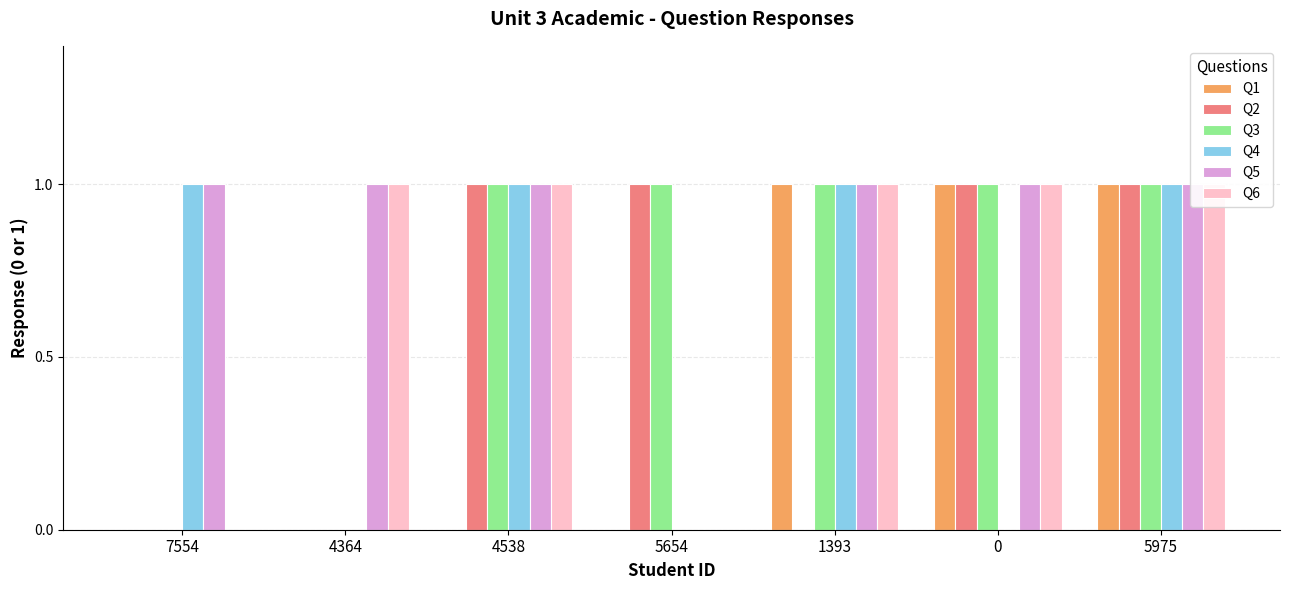

What are all the series names shown in the legend?

Q1, Q2, Q3, Q4, Q5, Q6